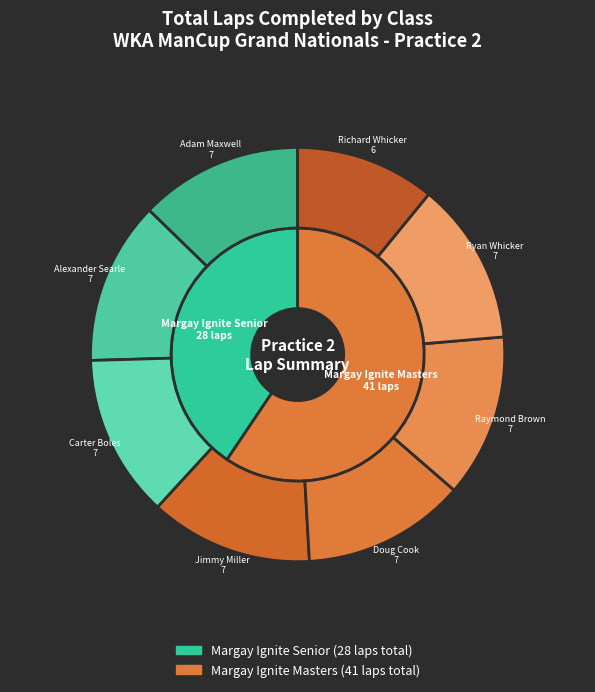

Does Margay Ignite Masters represent more than half of the total?

No